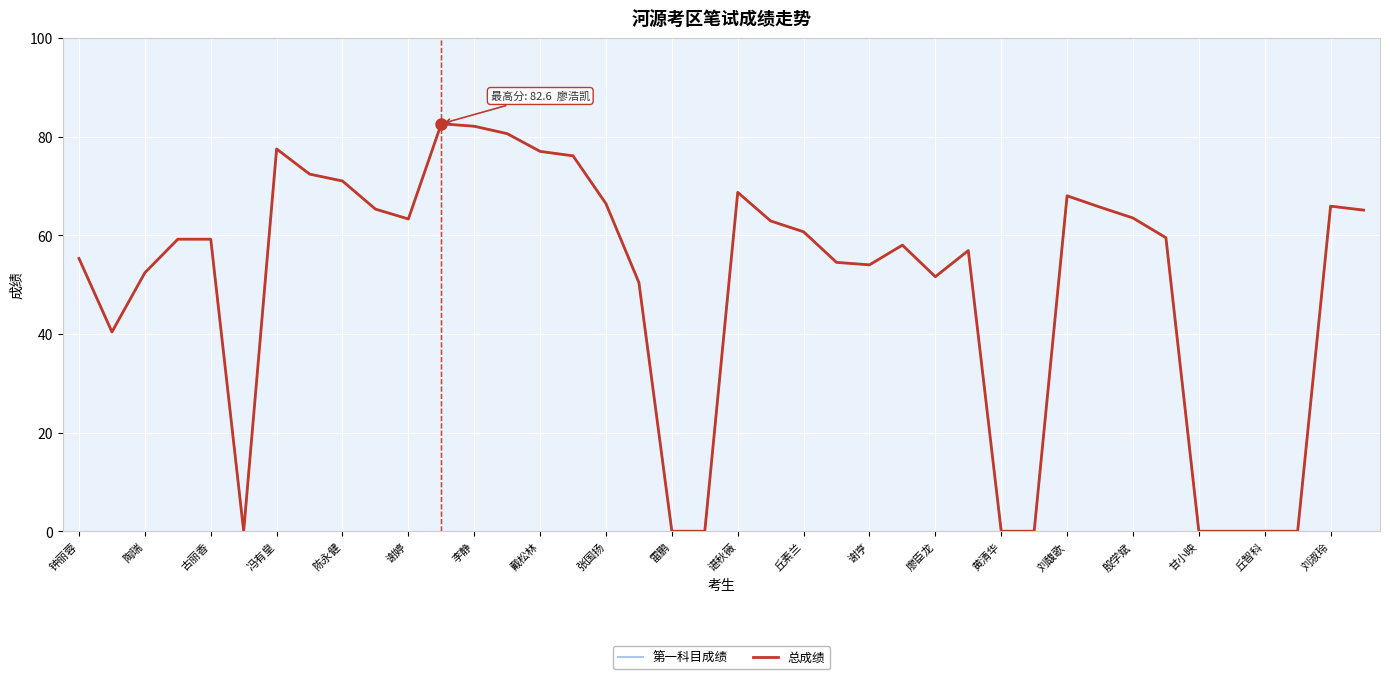

Is this an area chart (filled region under the line)?

No